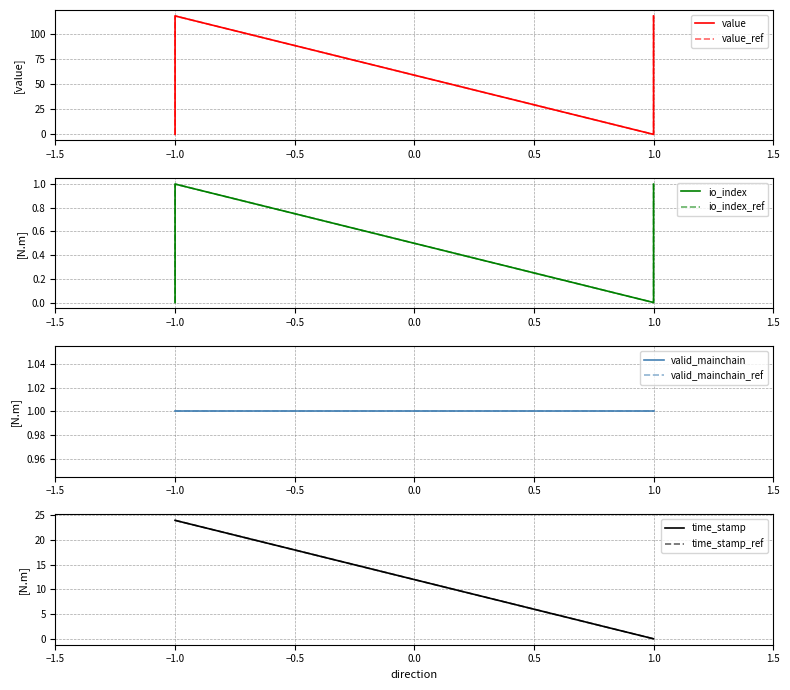

How many data points does each series have?

4